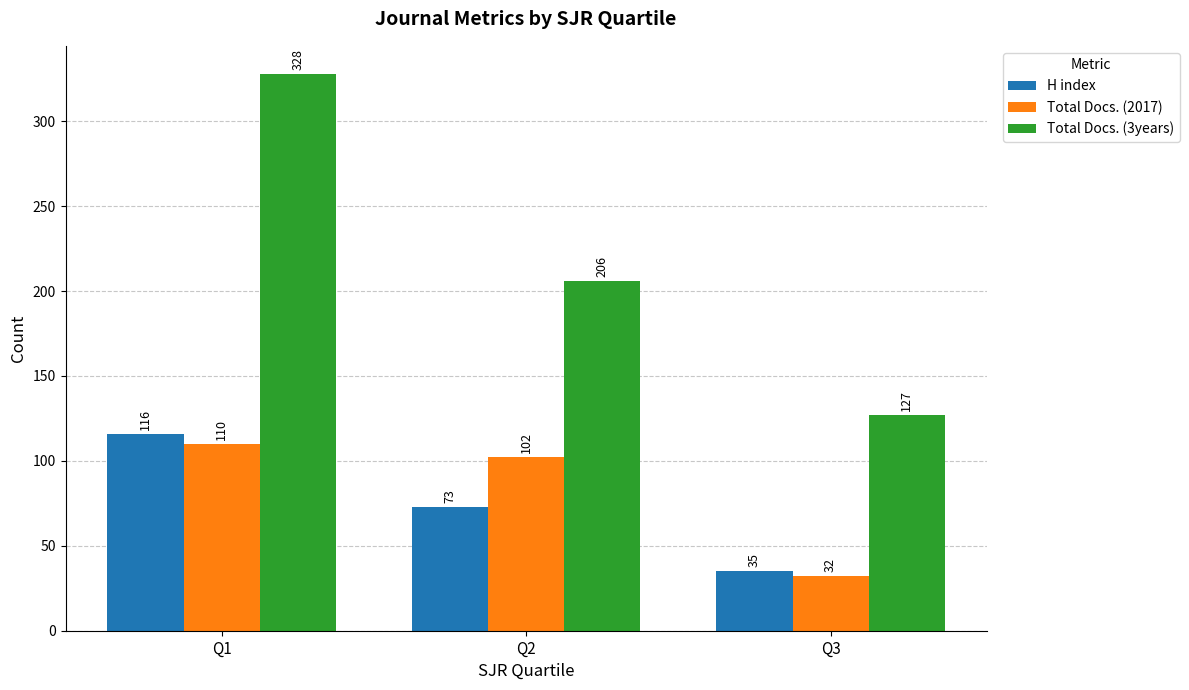

What is the difference between the second highest and minimum values in the H index series?

38